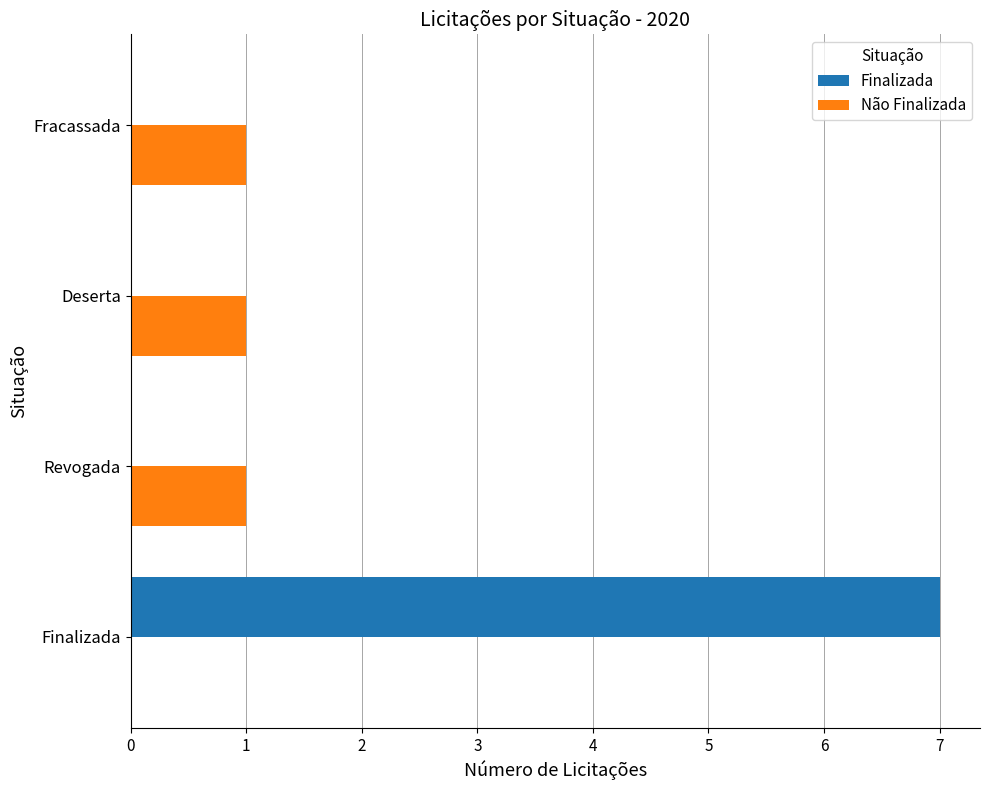

Count the number of data series in this chart.

2